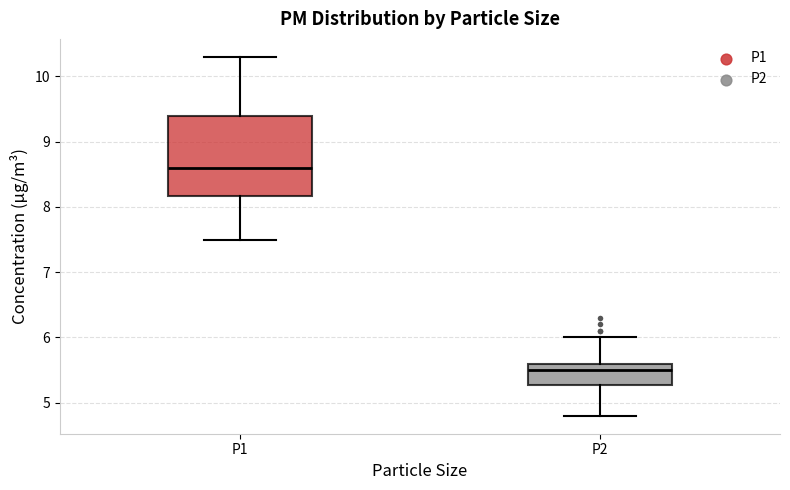

Where does the upper whisker of the box for P2 end on the y-axis? The values are not printed on the chart, so give them approximately, as read against the axis.

6.0